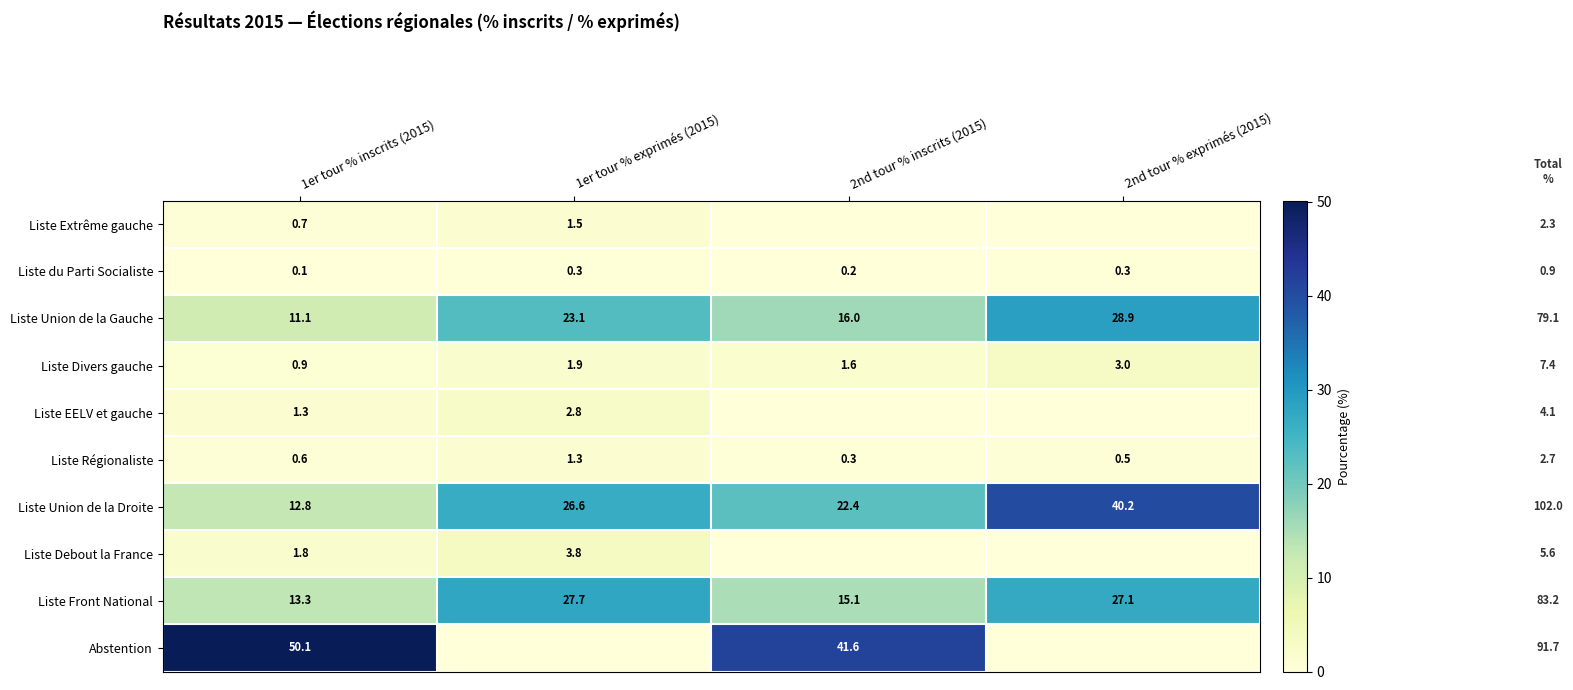

At which label does Liste Front National first exceed 27?

1er tour % exprimés (2015)